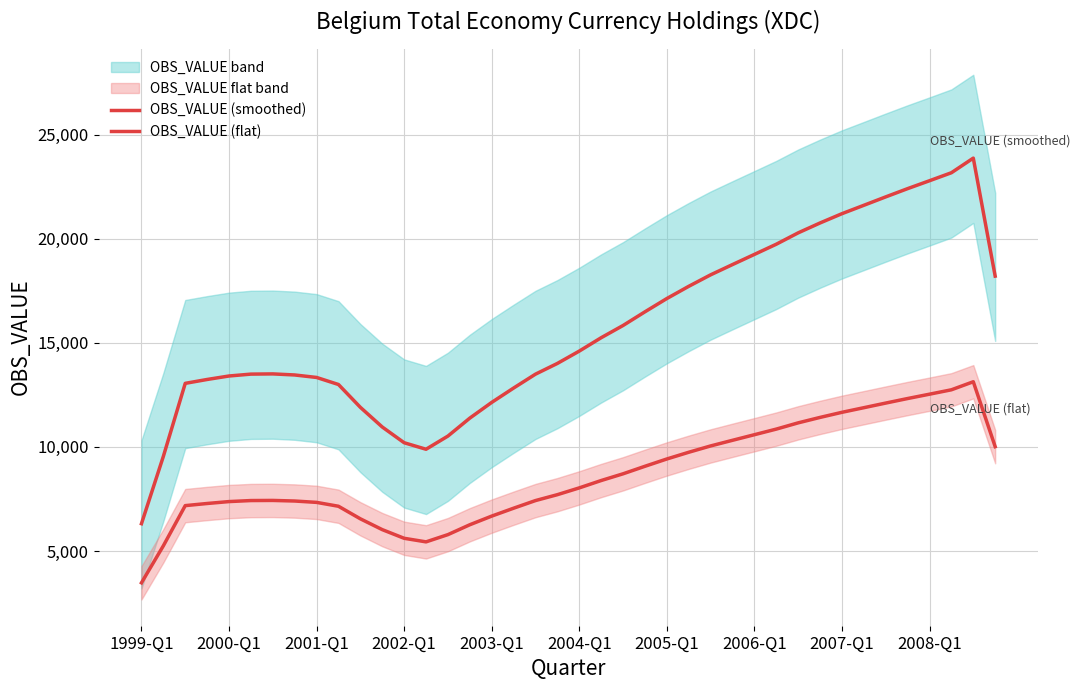

Reading left to right, list all the values displayed in this chart.

OBS_VALUE (smoothed): 6309.9	9542.9	13050.5	13236.9	13403.7	13493.8	13504.1	13453.1	13333.8	12994.9	11898.6	10954.4	10198.5	9885.4	10518.5	11381.0	12135.4	12825.1	13491.9	14007.1	14599.6	15241.9	15829.2	16485.9	17123.7	17710.0	18262.1	18755.3	19243.1	19732.6	20278.5	20753.5	21199.2	21602.0	22006.3	22402.6	22781.7	23165.7	23868.0	18200.0
OBS_VALUE (flat): 3470.4	5248.6	7177.8	7280.3	7372.0	7421.6	7427.3	7399.2	7333.6	7147.2	6544.3	6024.9	5609.2	5437.0	5785.2	6259.6	6674.5	7053.8	7420.6	7703.9	8029.8	8383.0	8706.1	9067.2	9418.0	9740.5	10044.2	10315.4	10583.7	10852.9	11153.2	11414.4	11659.6	11881.1	12103.5	12321.4	12529.9	12741.1	13127.4	10010.0